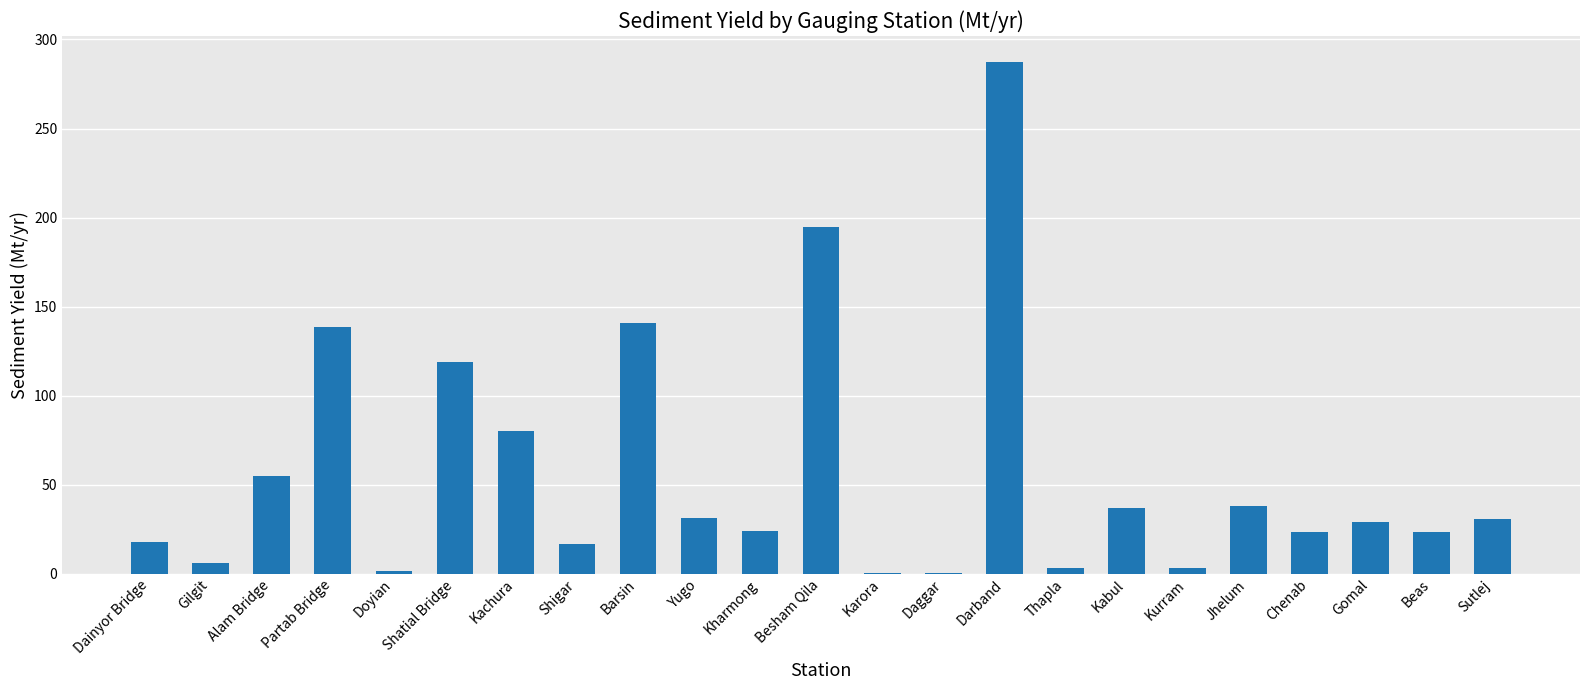

Between Shigar and Alam Bridge, which is larger?

Alam Bridge